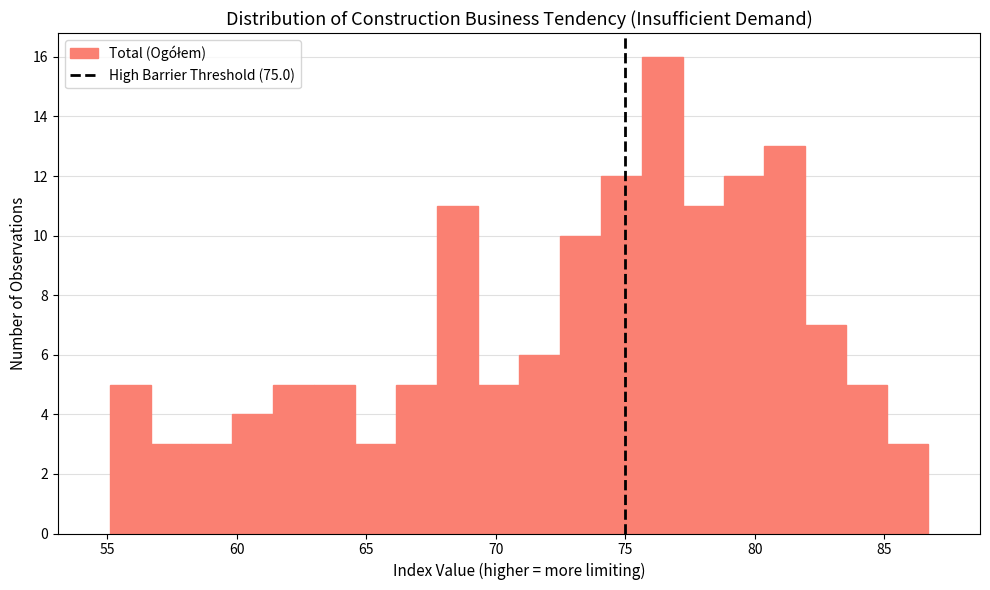

Read against the x-axis, roughly where is the centre of the tallest bar?

76.5